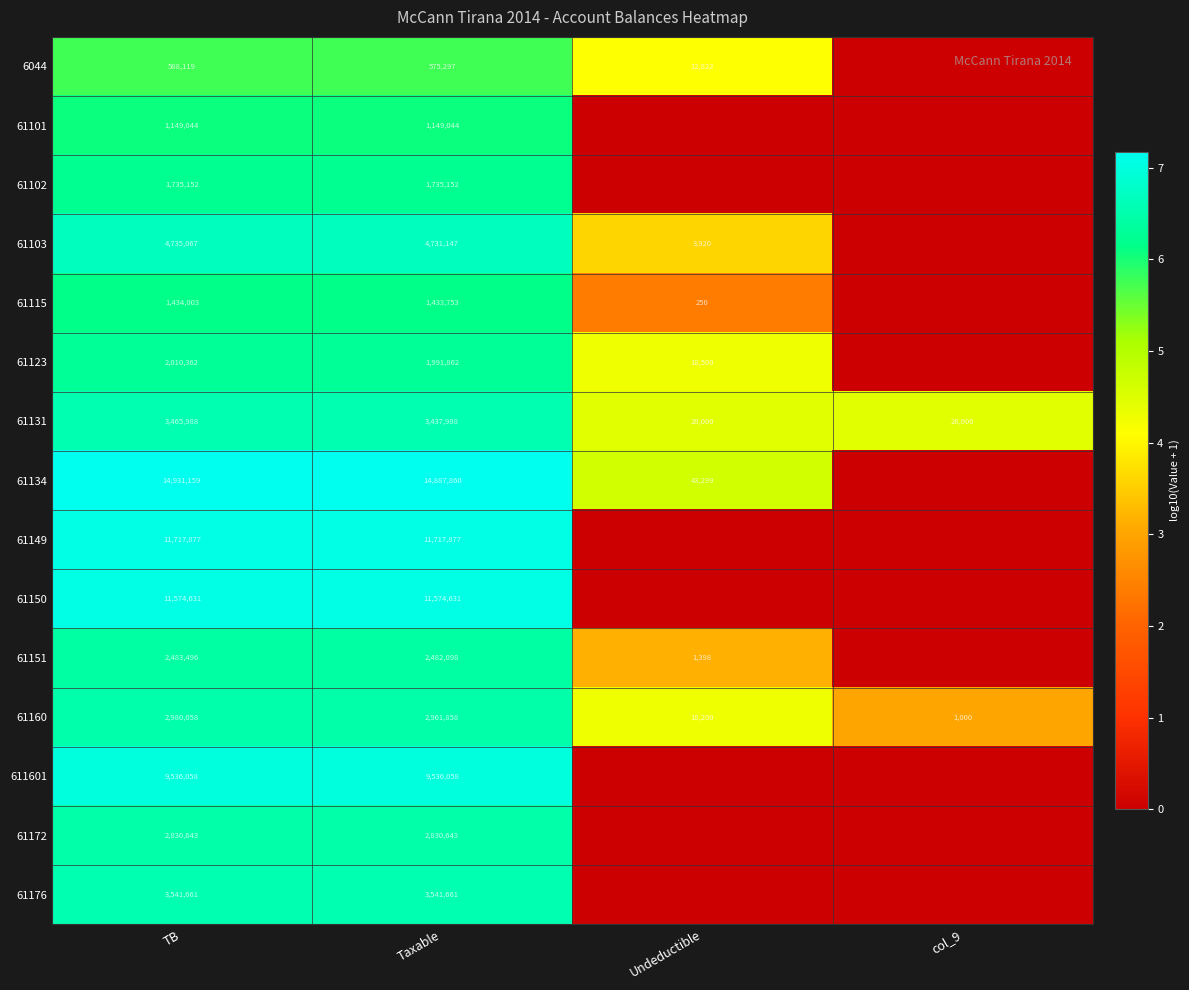

What is the spread (max minus min) of values at Taxable?

14312563